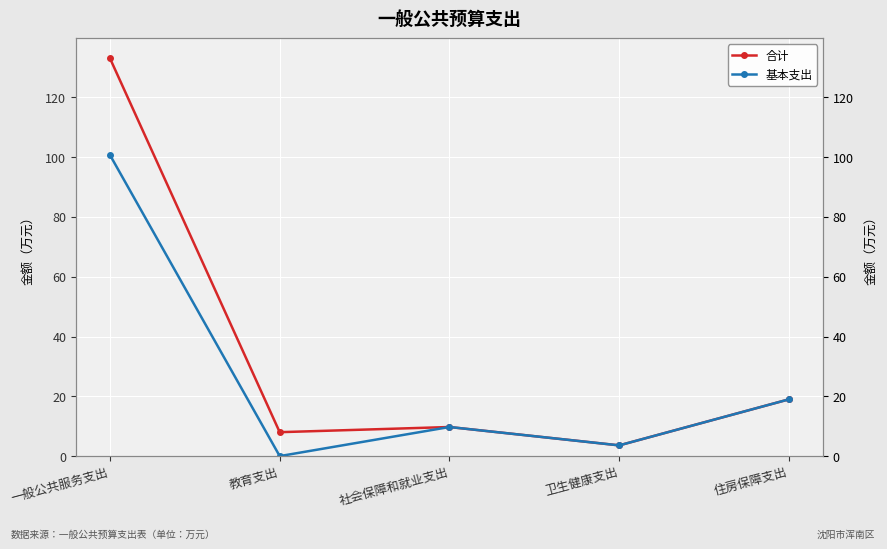

List the series in order of their overall mean, lowest first.

基本支出, 合计